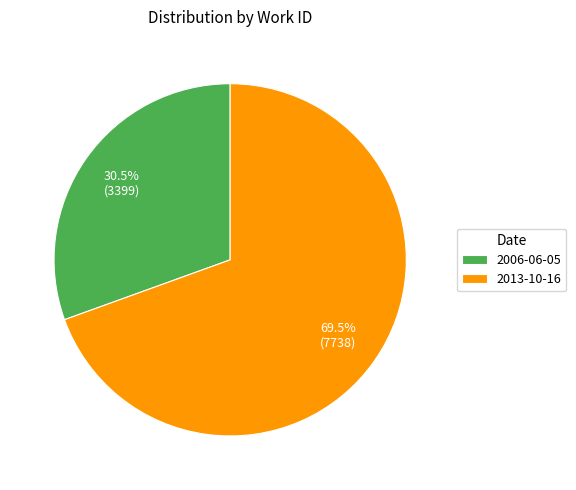

To the nearest percent, what is the average slice percentage?

50%